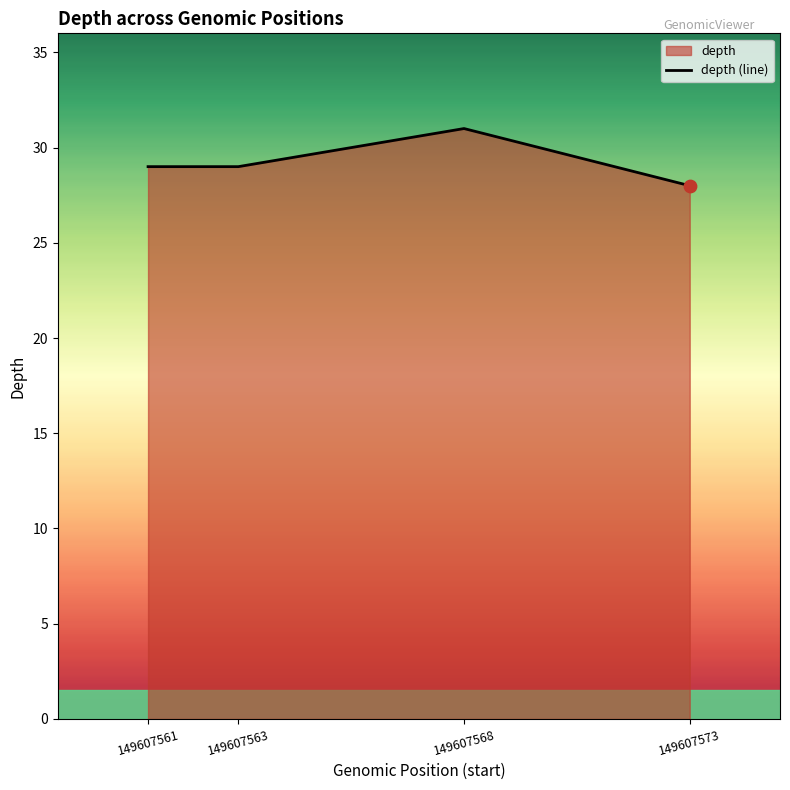

What is the change in value from 149607563 to 149607568?

+2